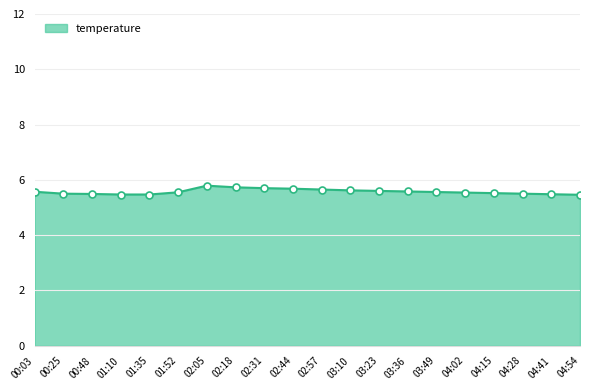

The value at 02:18 is 5.7. True or false?

True